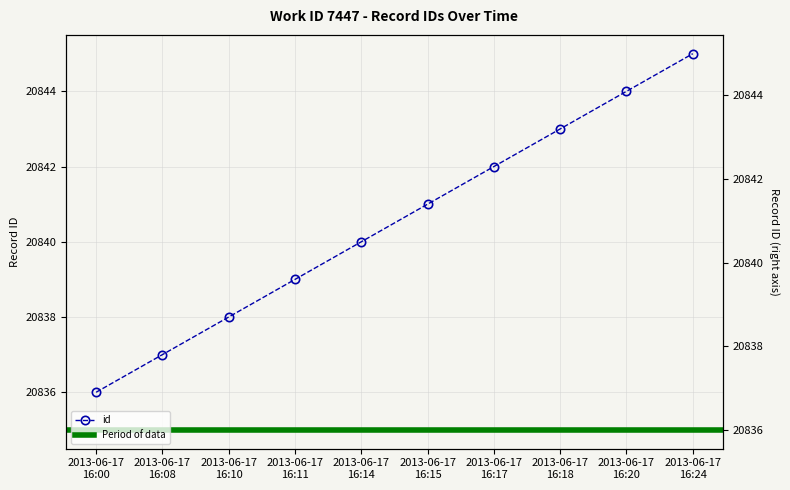

What is the label of the 8th point from the right?

2013-06-17
16:10